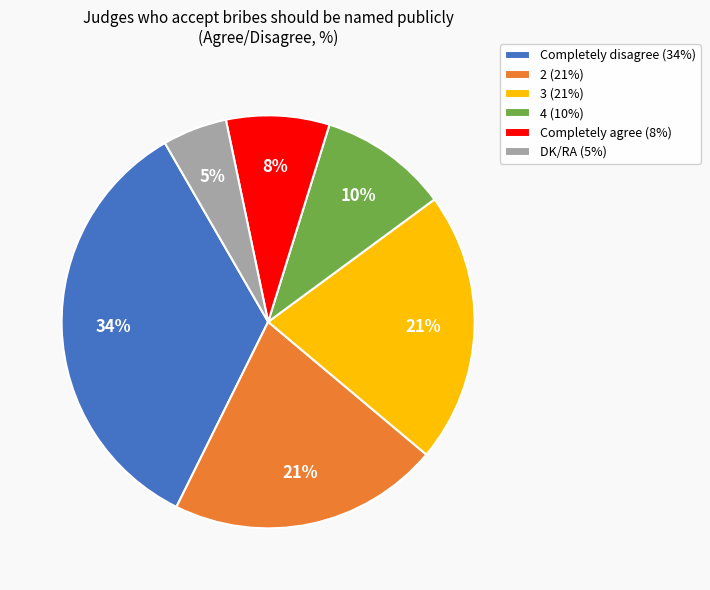

What is the smallest slice in the pie chart?

DK/RA